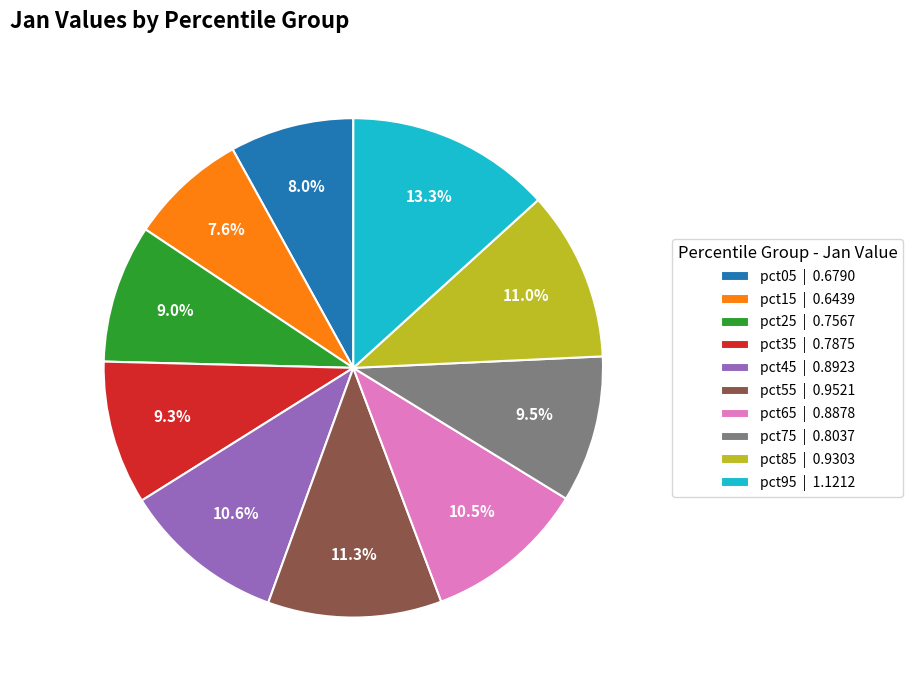

True or false: pct75 accounts for 24% of the total.

False